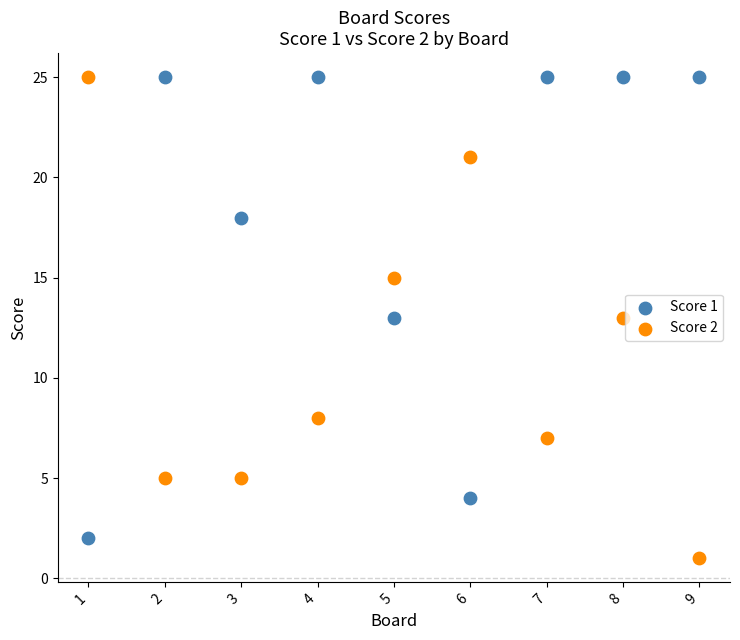

Across all data points, what is the range of Y values (max minus min)?

24